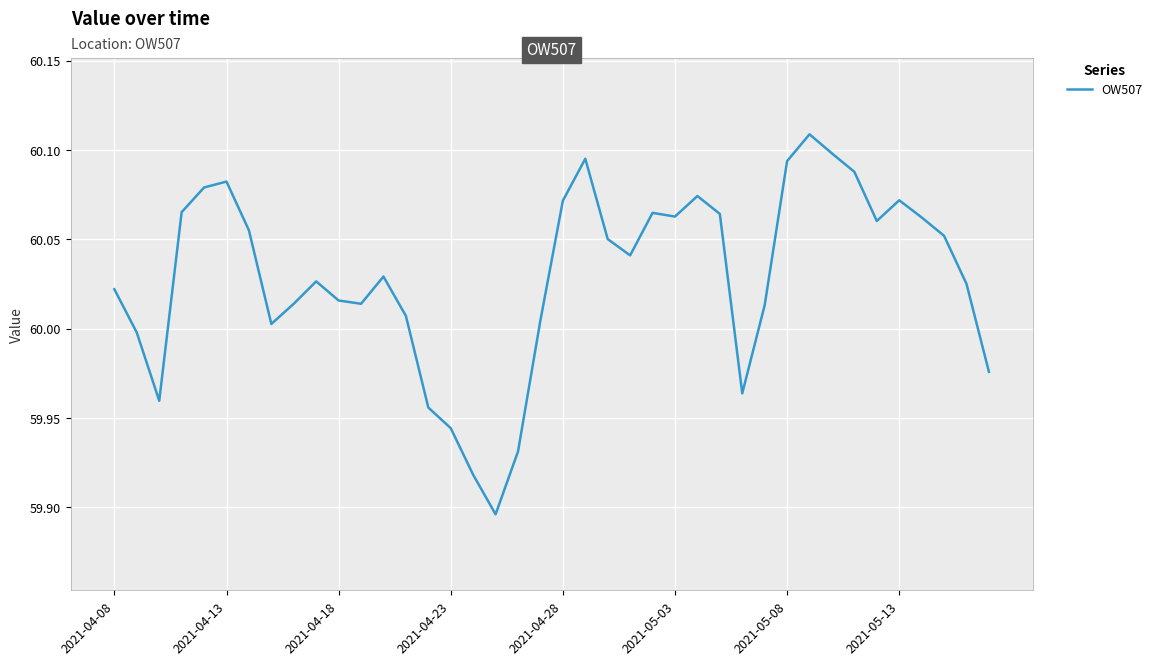

Does the chart have visible grid lines?

Yes